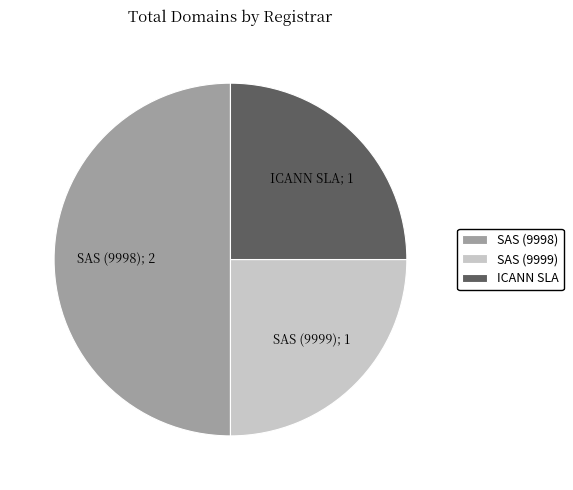

True or false: SAS (9999) accounts for 19% of the total.

False